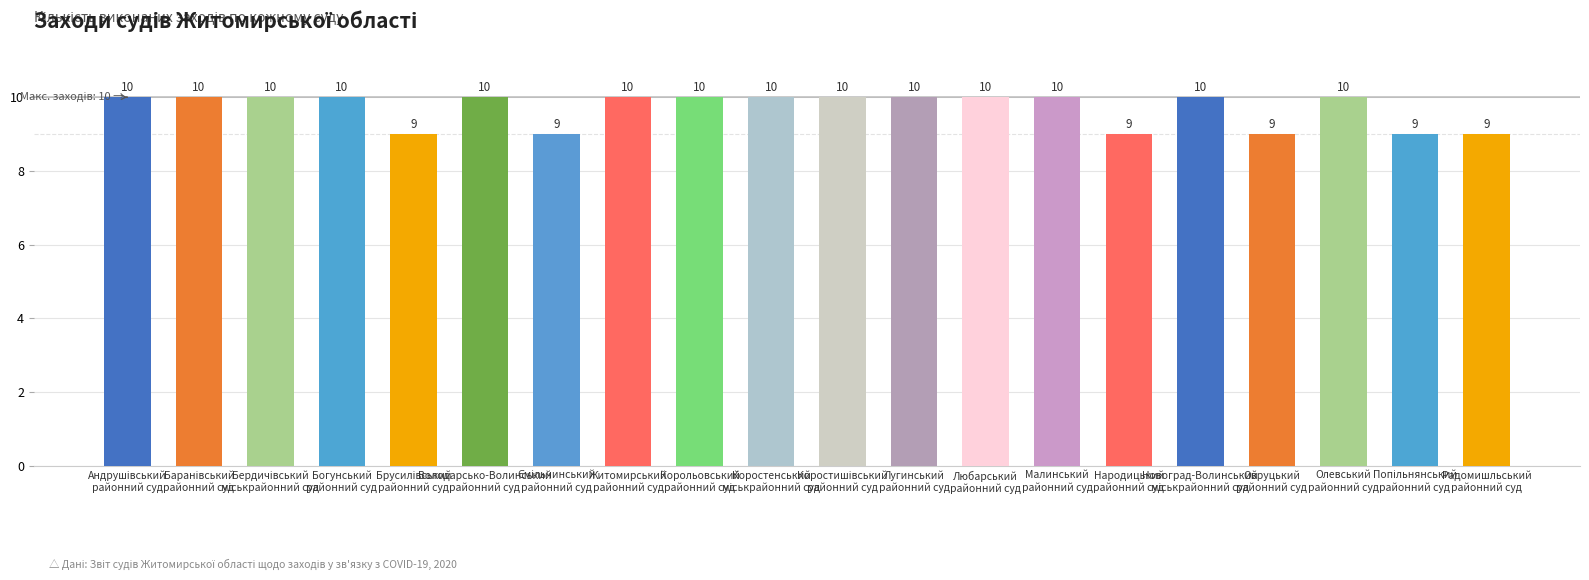

What is the label of the 4th bar from the right?

Овруцький районний суд